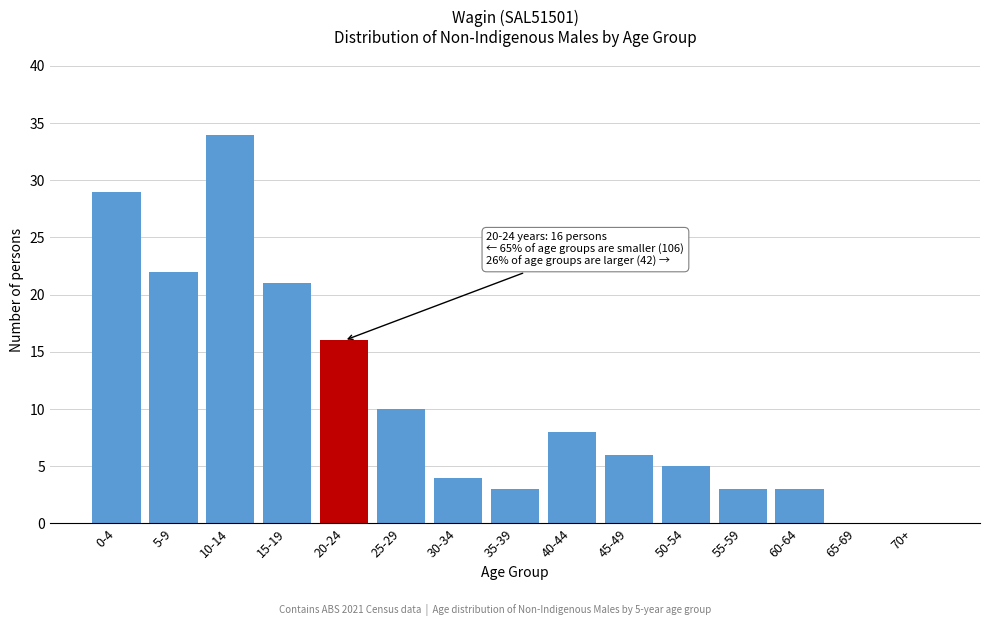

Reading left to right, list all the values displayed in this chart.

0-4=29	5-9=22	10-14=34	15-19=21	20-24=16	25-29=10	30-34=4	35-39=3	40-44=8	45-49=6	50-54=5	55-59=3	60-64=3	65-69=0	70+=0